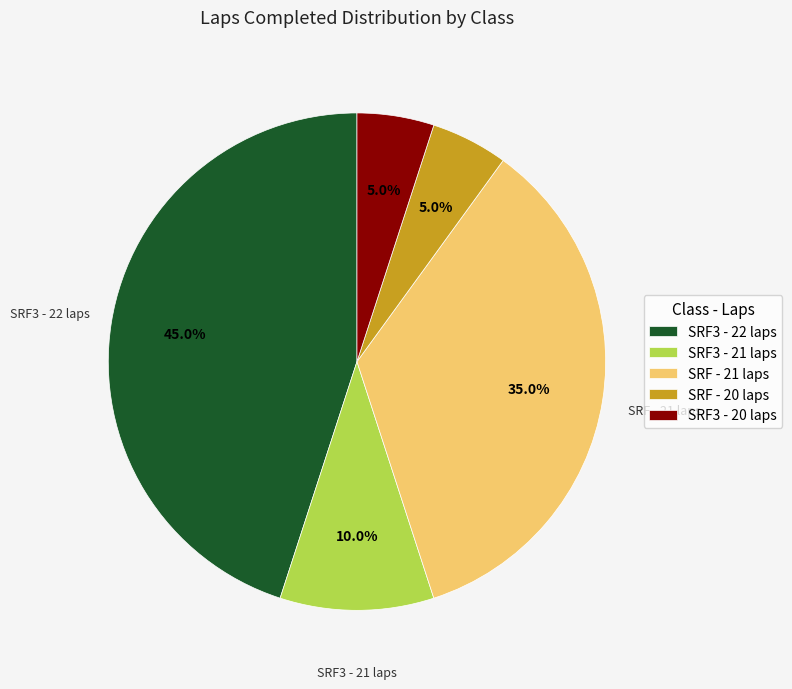

How many segments does this pie chart have?

5